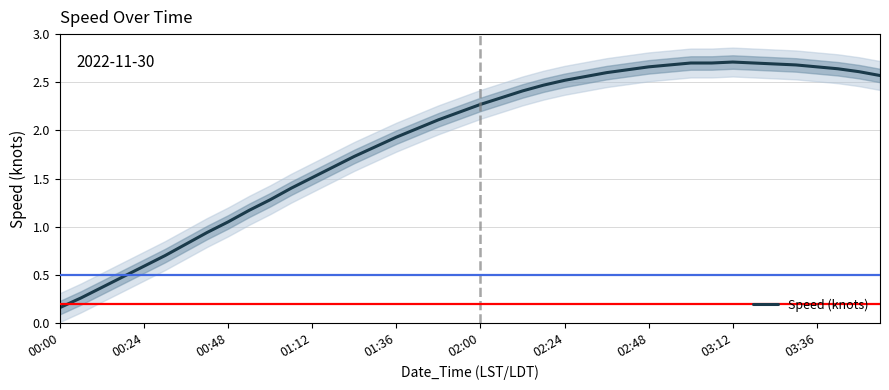

True or false: there are more than 1 points higher than both neighbors.

False